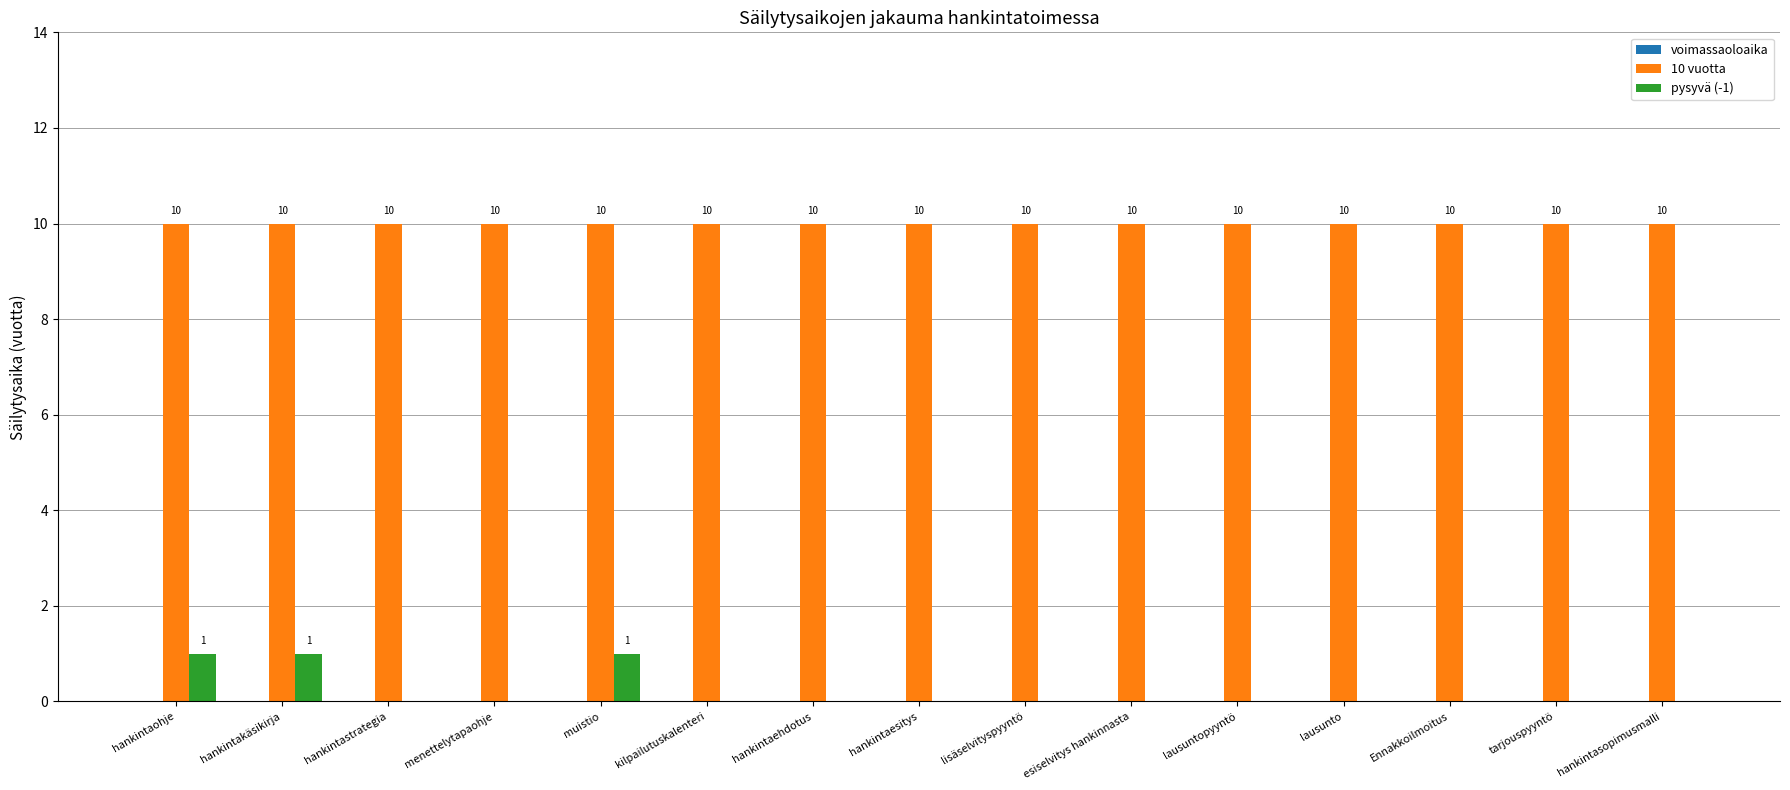

True or false: pysyvä (-1) has a value of 1 at hankintaesitys.

False